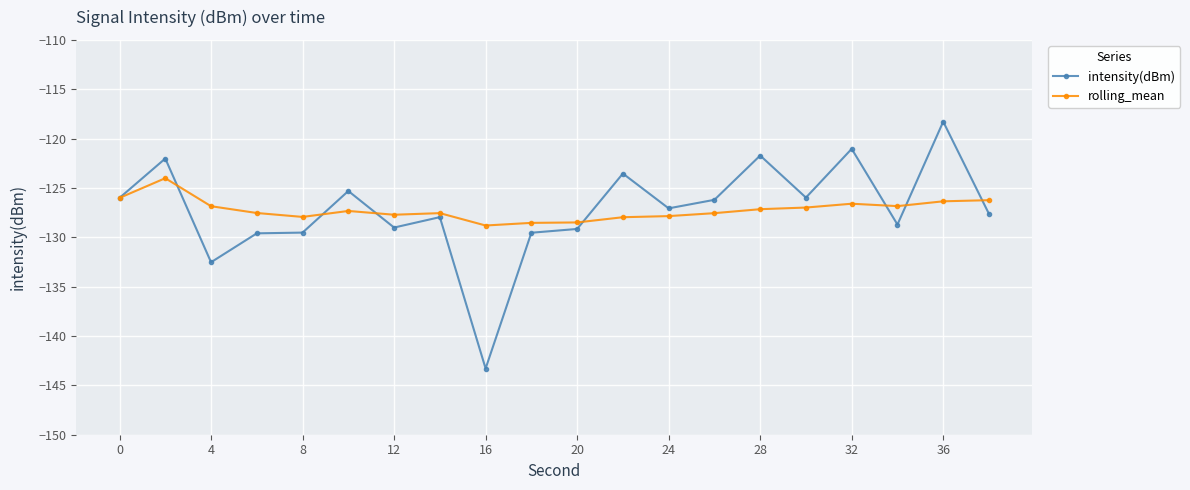

Which series ends up on top after the final intersection of intensity(dBm) and rolling_mean?

rolling_mean